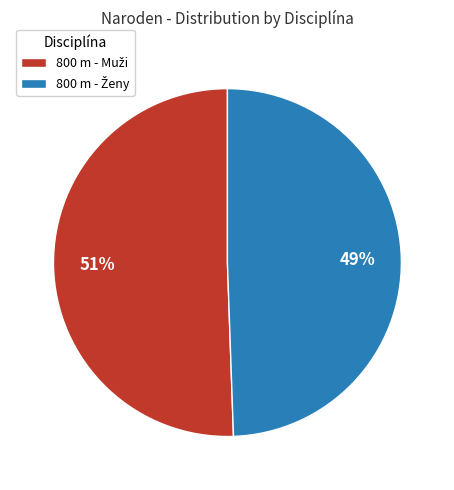

Is there a majority slice in this chart?

Yes